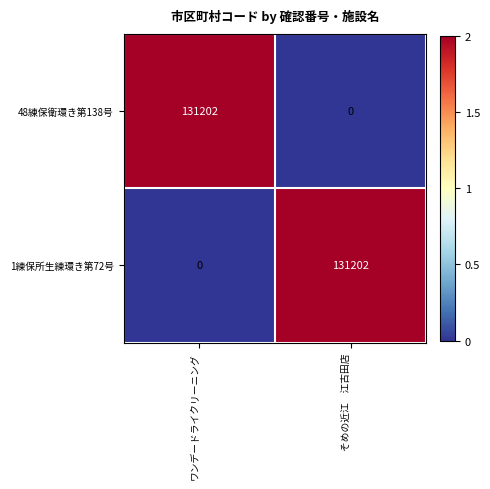

What is the difference between the highest and lowest values at ワンデードライクリーニング?

131202